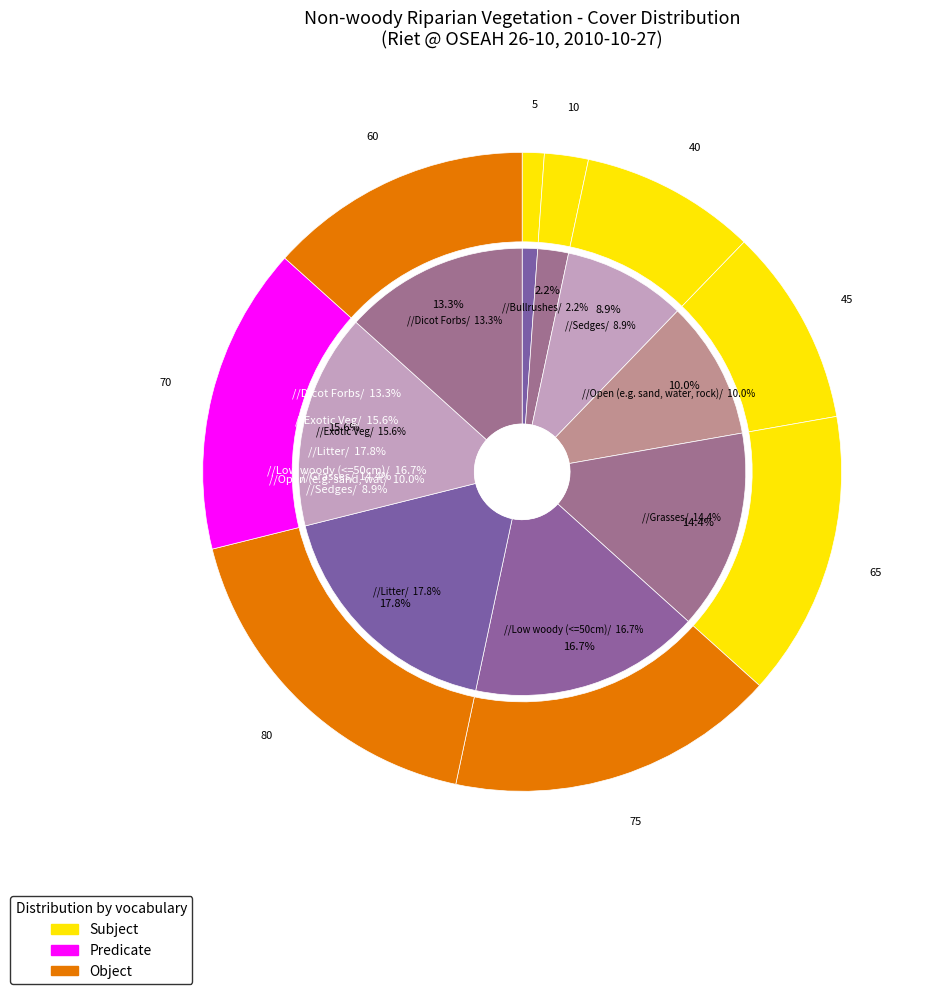

Is it true that Grasses is 8% of the pie?

False